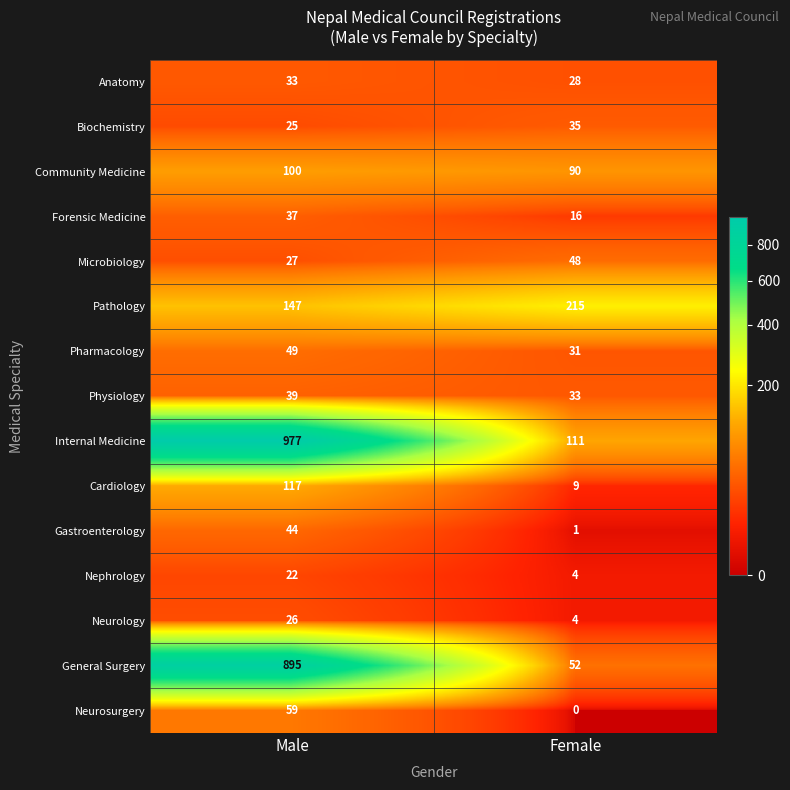

Reading left to right, extract all data points from this chart.

Anatomy: 33	28
Biochemistry: 25	35
Community Medicine: 100	90
Forensic Medicine: 37	16
Microbiology: 27	48
Pathology: 147	215
Pharmacology: 49	31
Physiology: 39	33
Internal Medicine: 977	111
Cardiology: 117	9
Gastroenterology: 44	1
Nephrology: 22	4
Neurology: 26	4
General Surgery: 895	52
Neurosurgery: 59	0